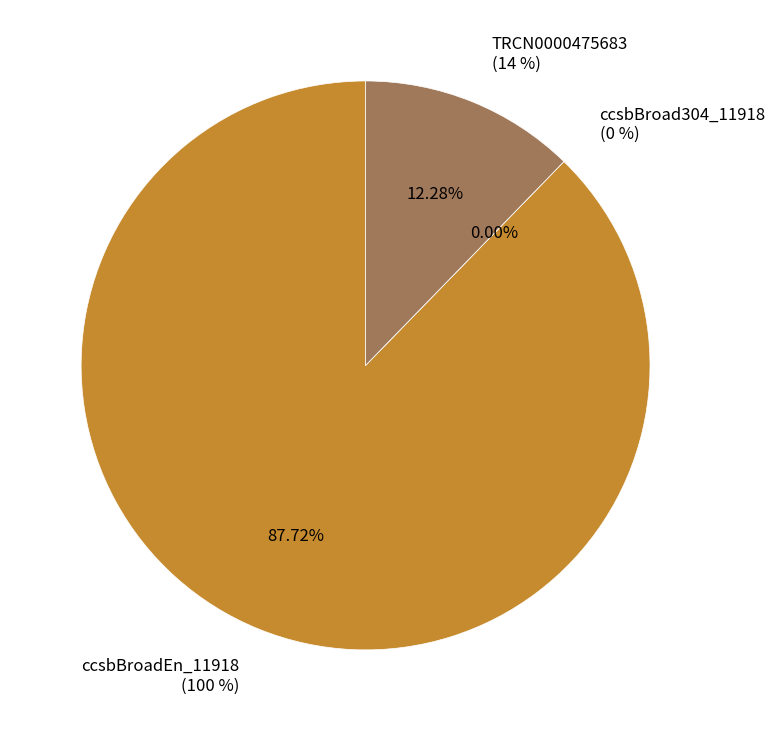

Which slice is the largest?

ccsbBroadEn_11918